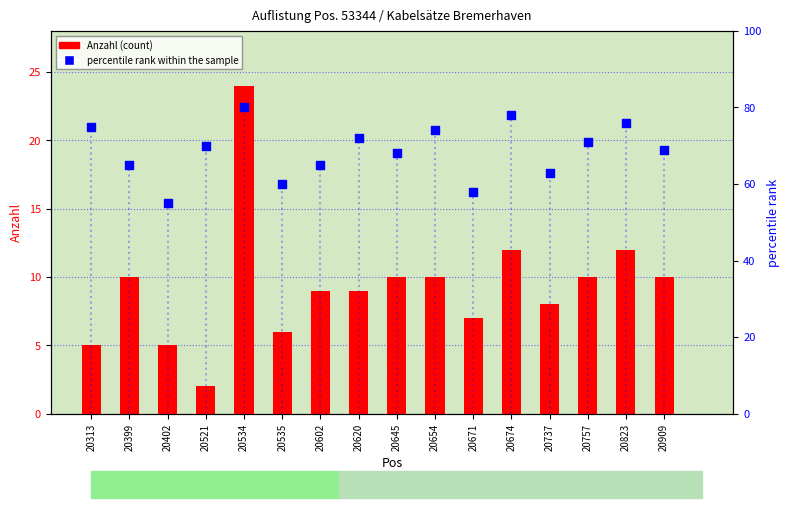

At how many categories does at least one series exceed 55?

15